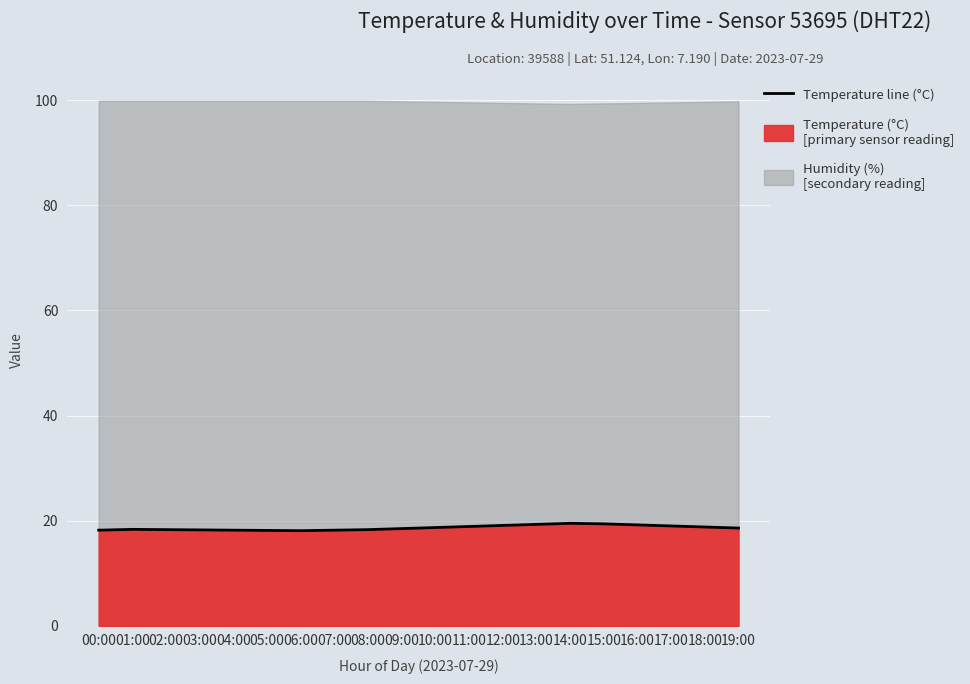

Which category has the highest value across all series?

14:00